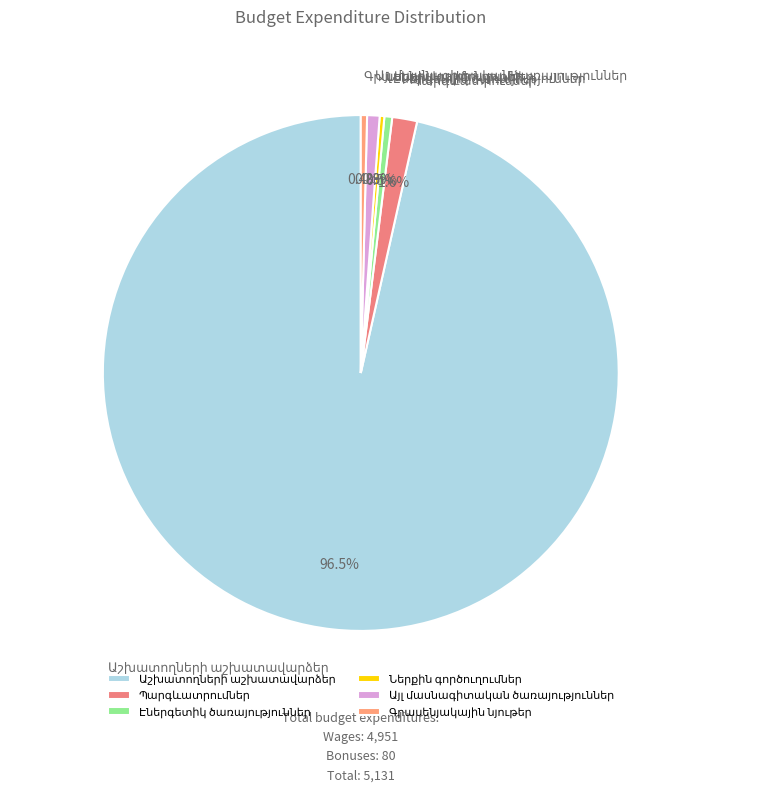

To the nearest percent, what is the average slice percentage?

17%